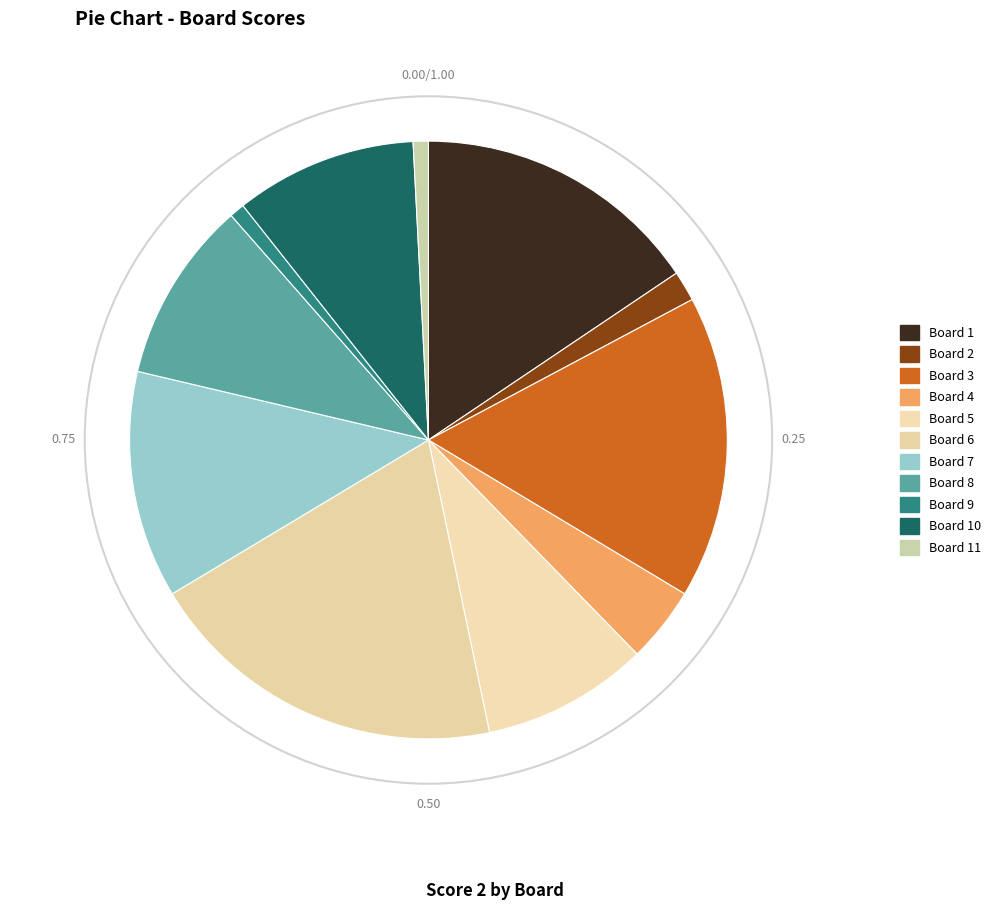

How many segments does this pie chart have?

11